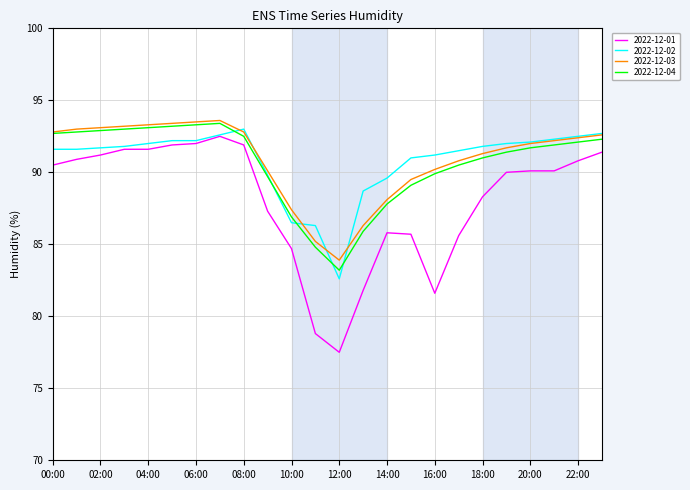

True or false: 2022-12-01 and 2022-12-04 intersect in this chart.

False